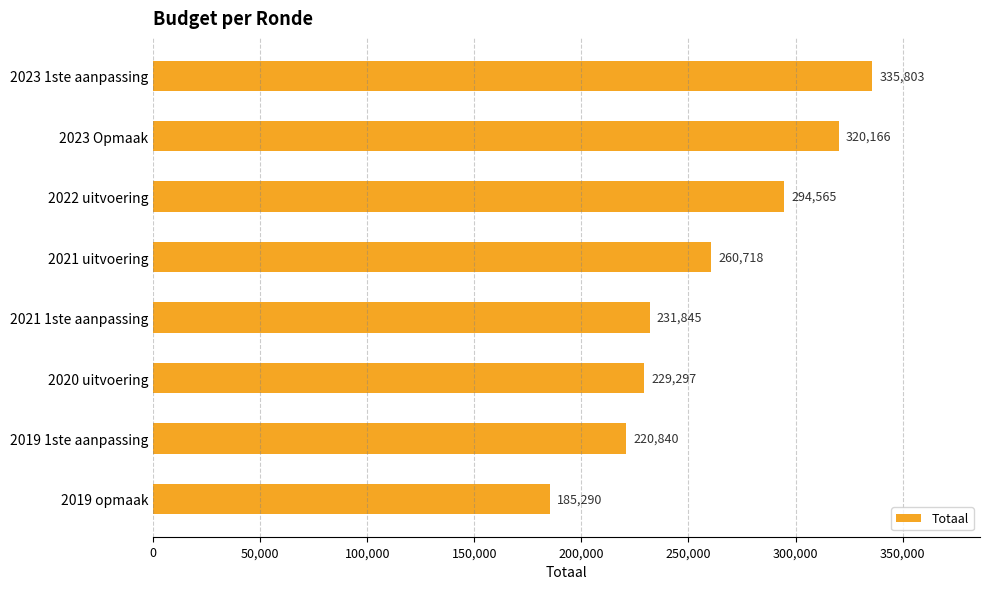

What is the label of the 1st bar from the bottom?

2019 opmaak